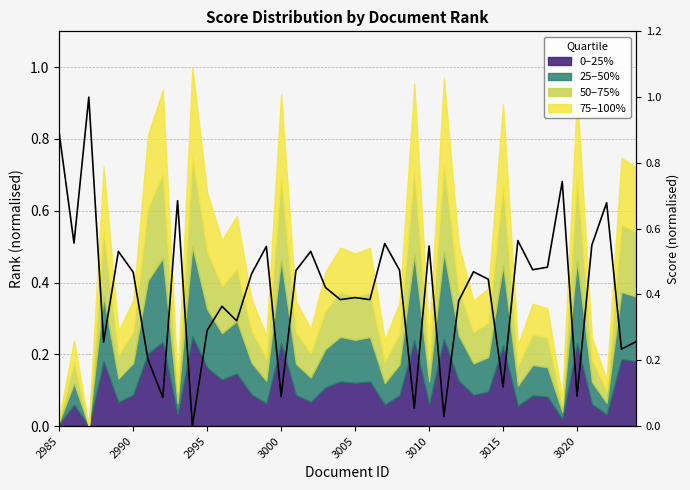

Where is the data nearest to the value 0?

9